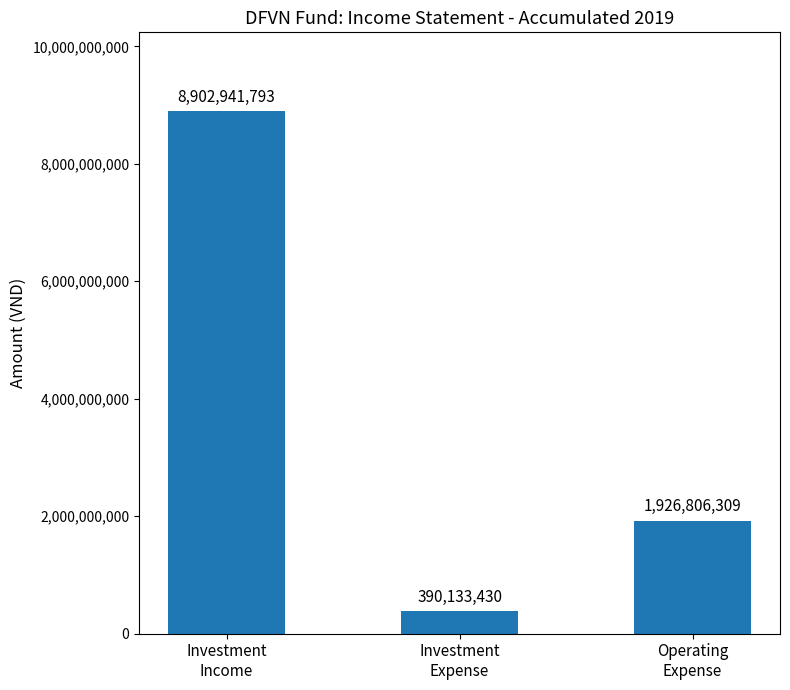

Does the chart contain stacked bars?

No